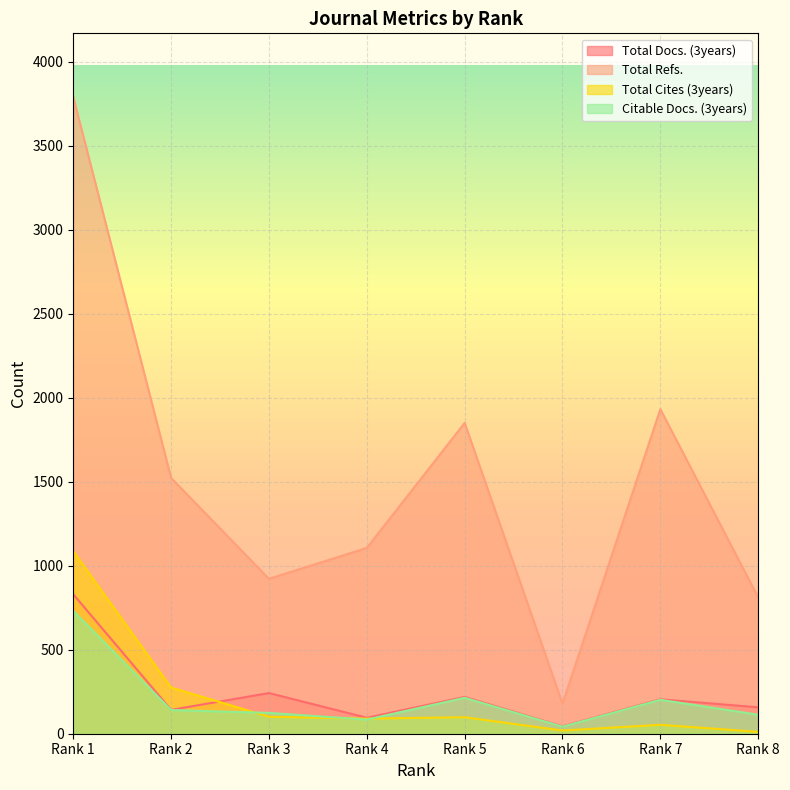

Which series has the widest spread of values?

Total Refs.